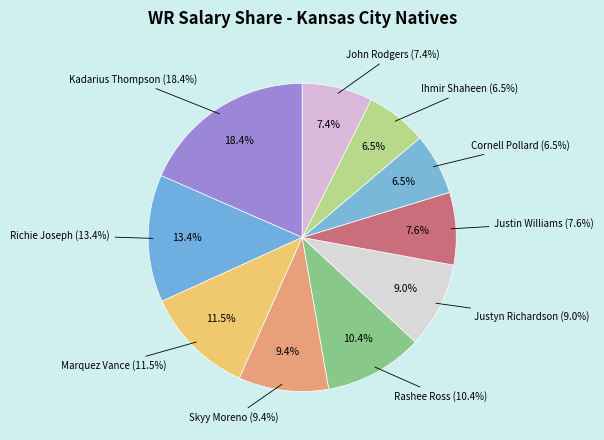

Is there a majority slice in this chart?

No